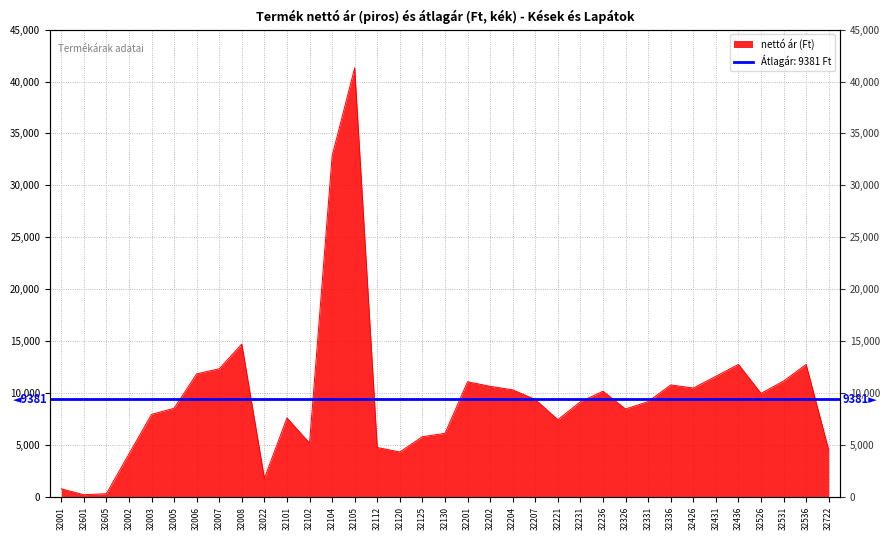

True or false: the data has more than 1 interior local peaks.

True